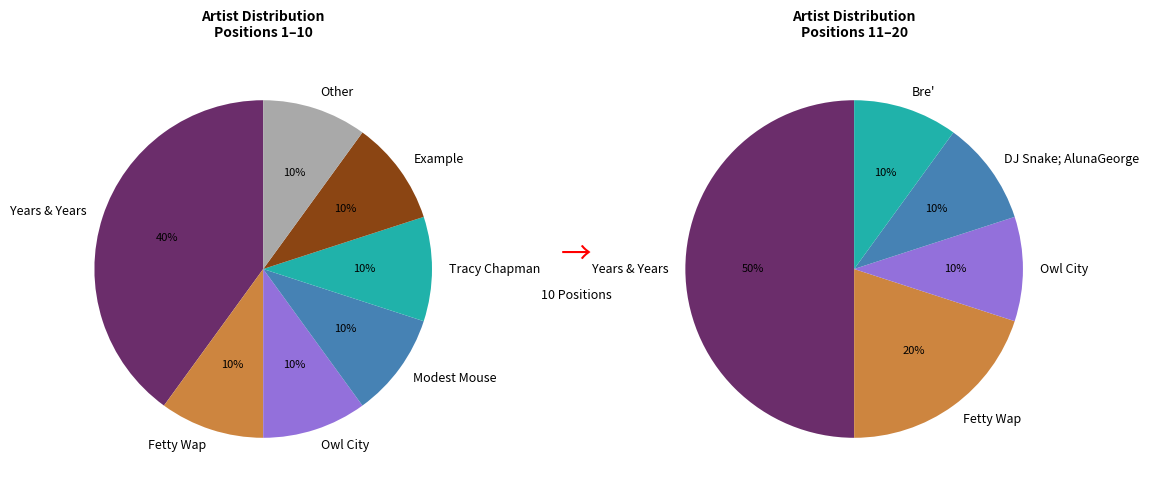

Rank the categories by value from highest to lowest.

Years & Years, Fetty Wap, Owl City, Modest Mouse, Tracy Chapman, Example, DJ Snake; AlunaGeorge, Bre'